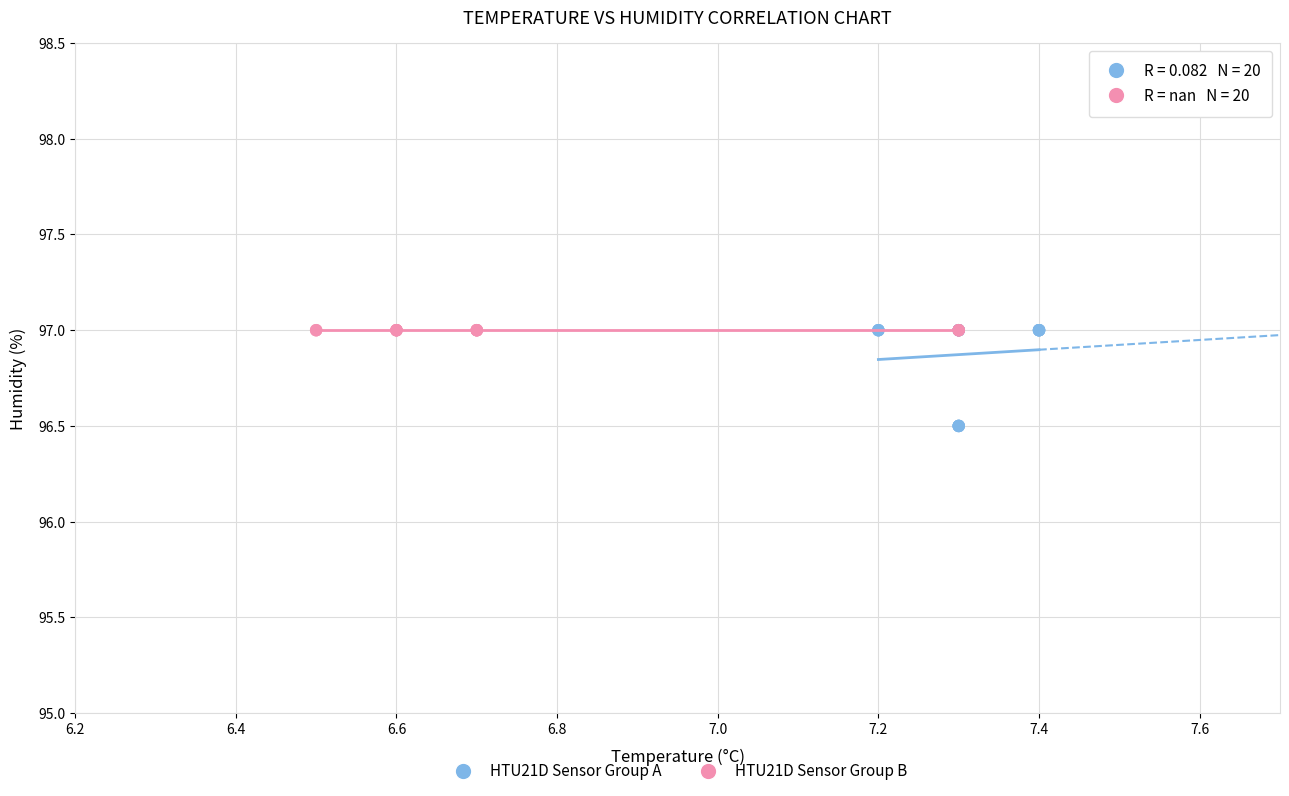

Which series contains the lowest Y value?

HTU21D Sensor Group A